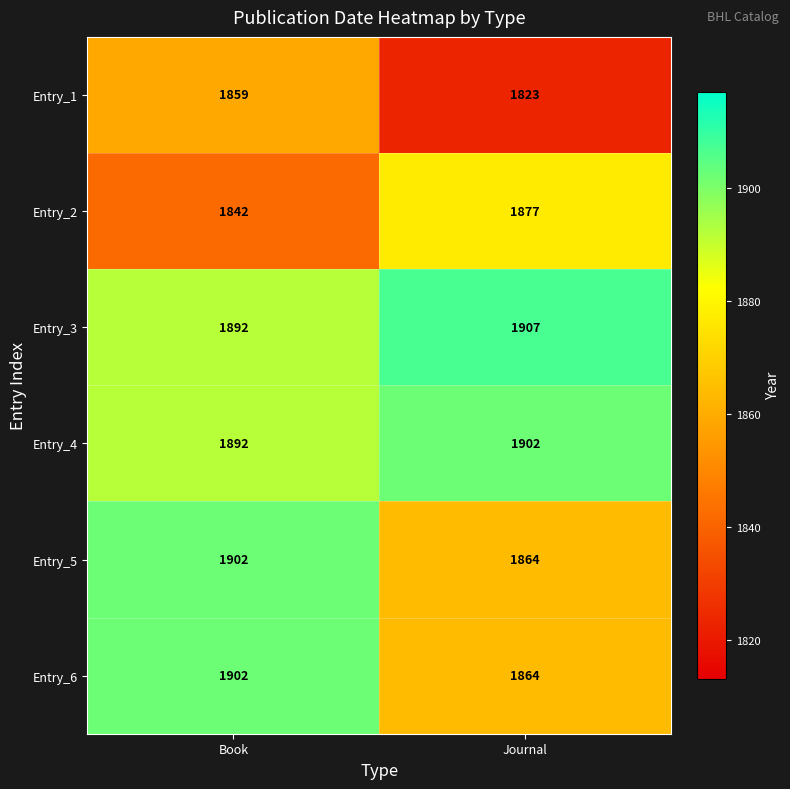

True or false: Entry_3 has a value of 1230 at Book.

False